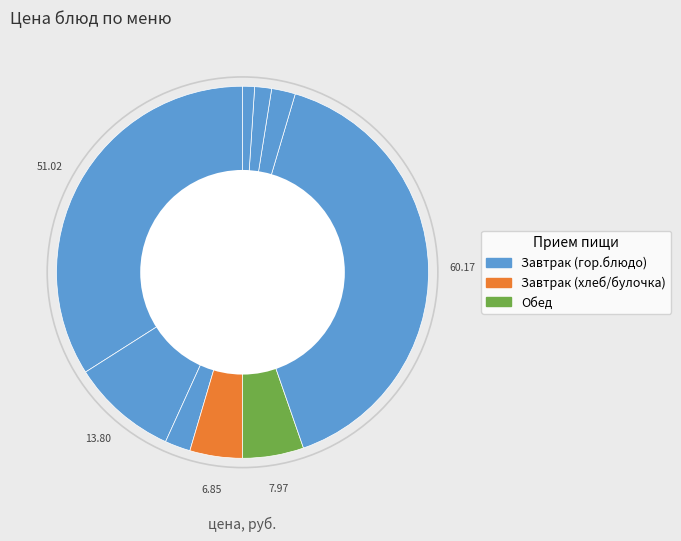

Count the number of slices in the pie.

9